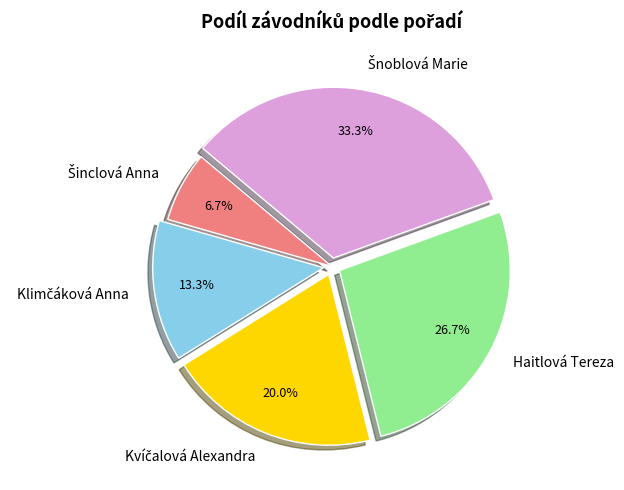

Is there a majority slice in this chart?

No